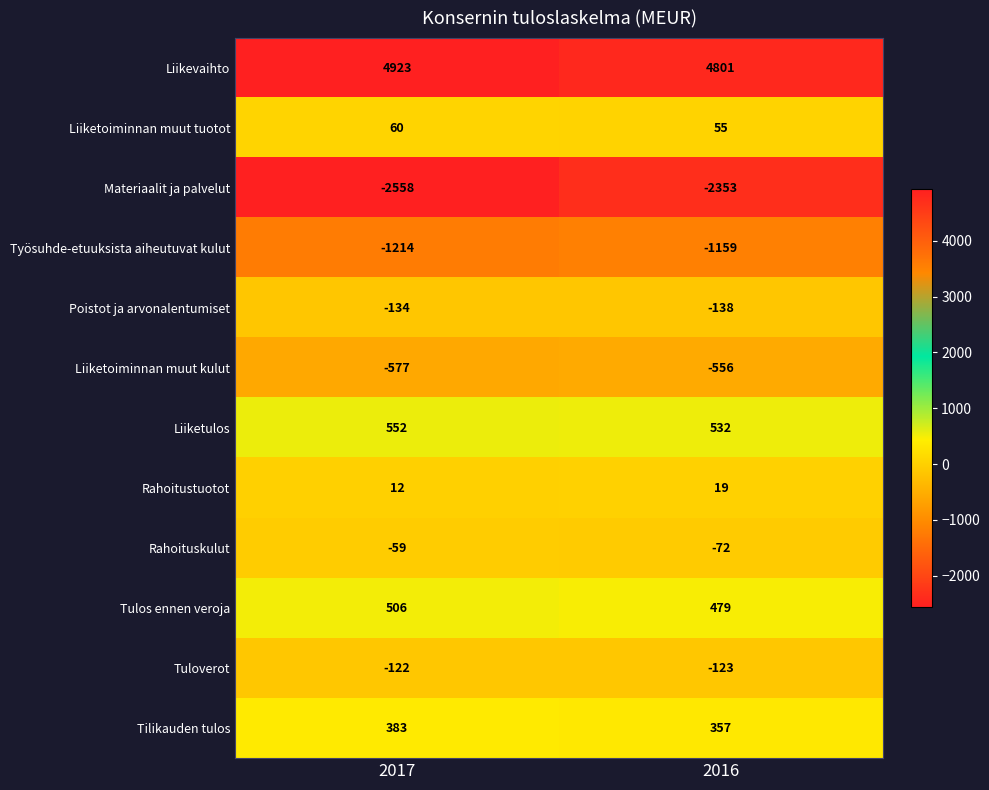

Count the number of categories in the chart.

2